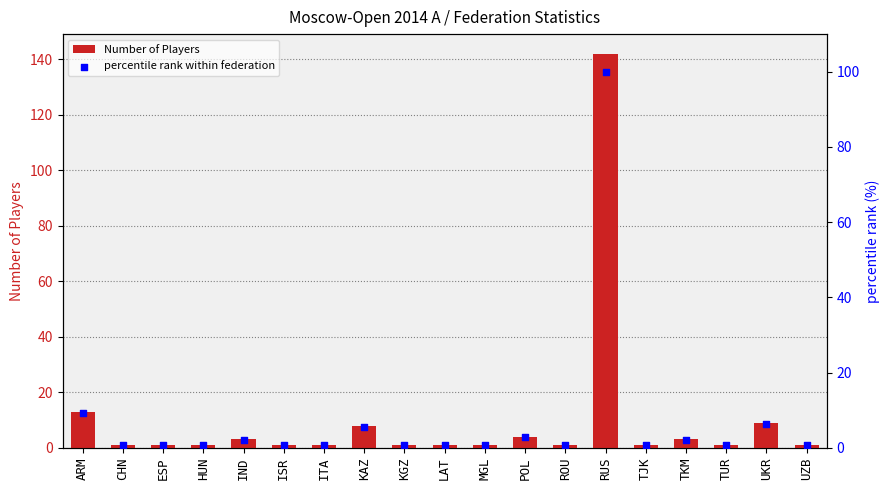

Is the value of percentile rank within federation at MGL greater than the value of Number of Players at UKR?

No